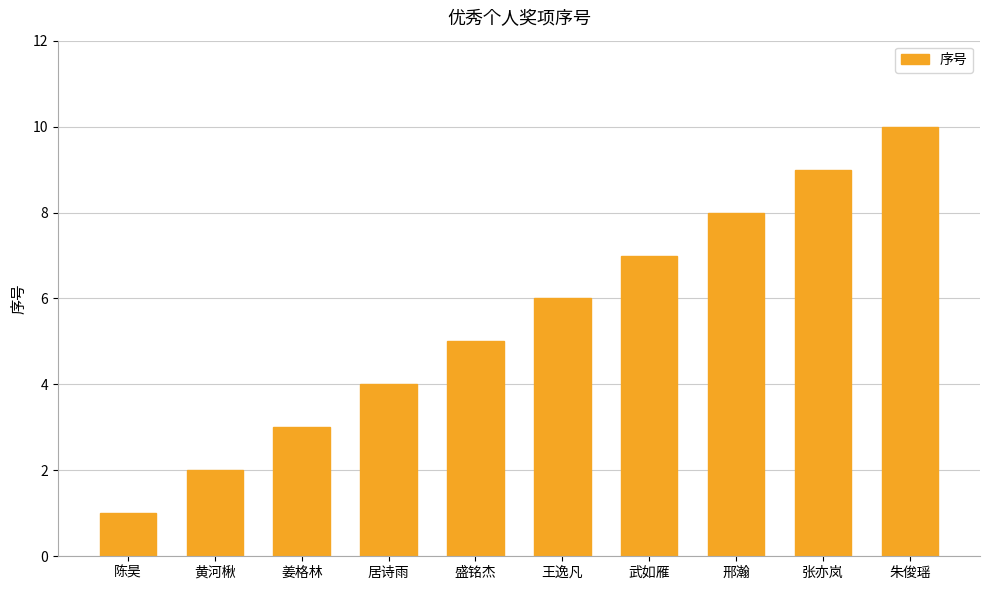

What is the minimum value shown in the chart?

1